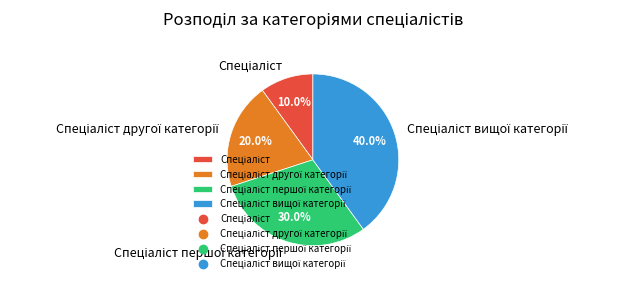

How many slices are in this pie chart?

4